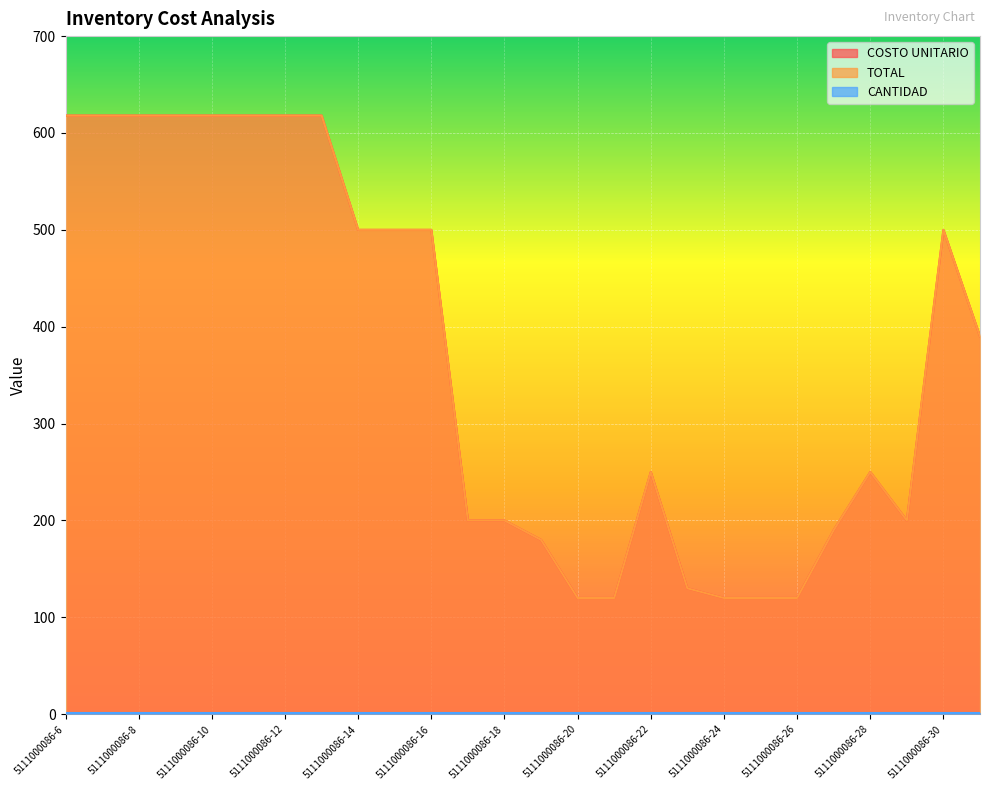

What is the value of the TOTAL point at the 18th from the left?

130.0